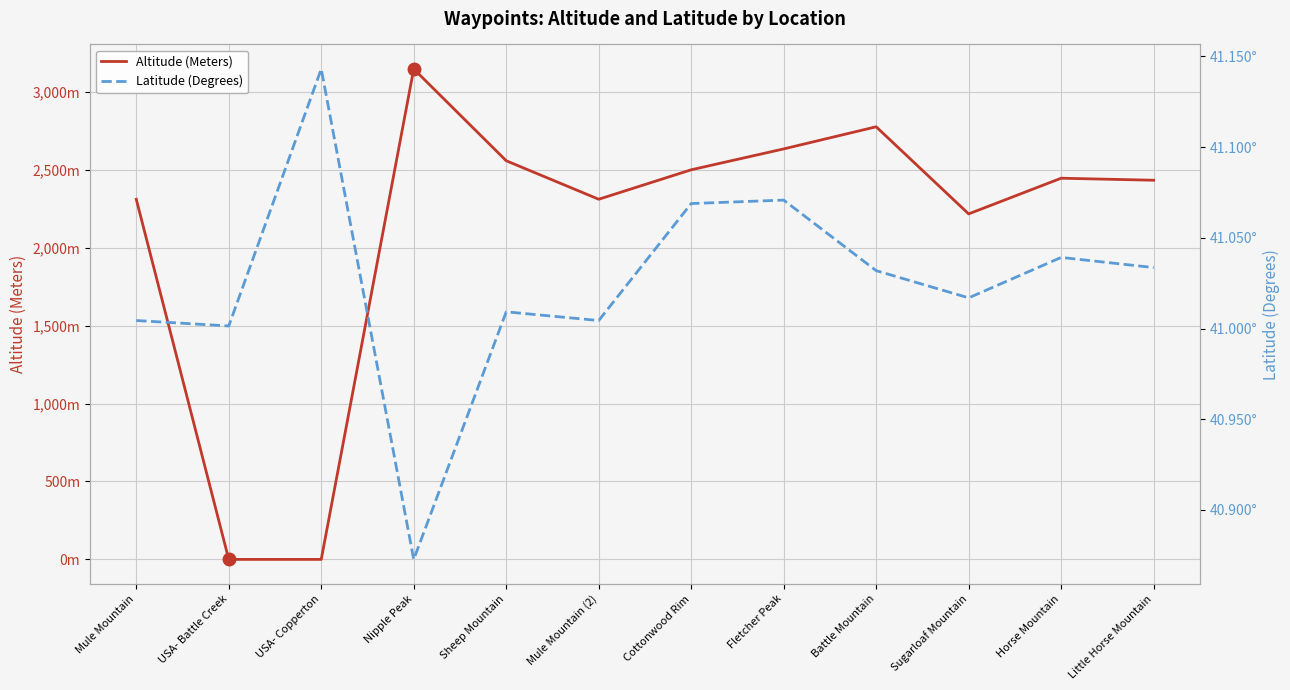

Which category has the lowest value across all series?

USA- Battle Creek